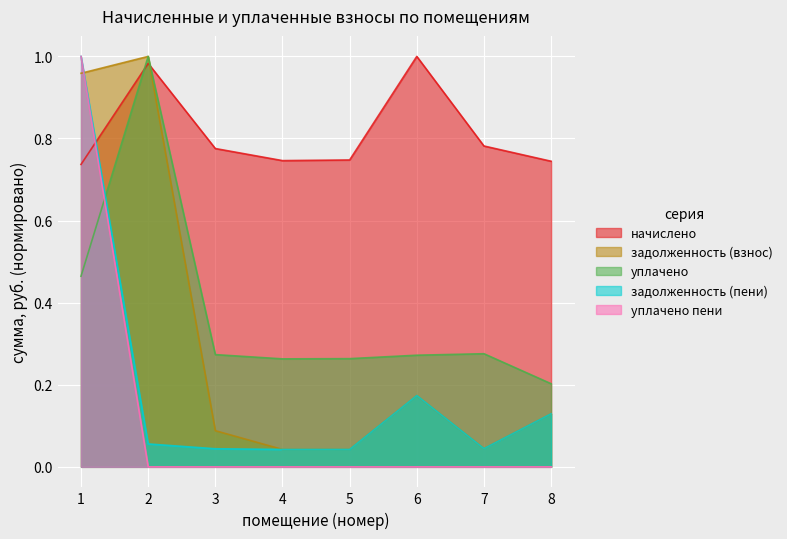

Between 5 and 6, which is larger?

6